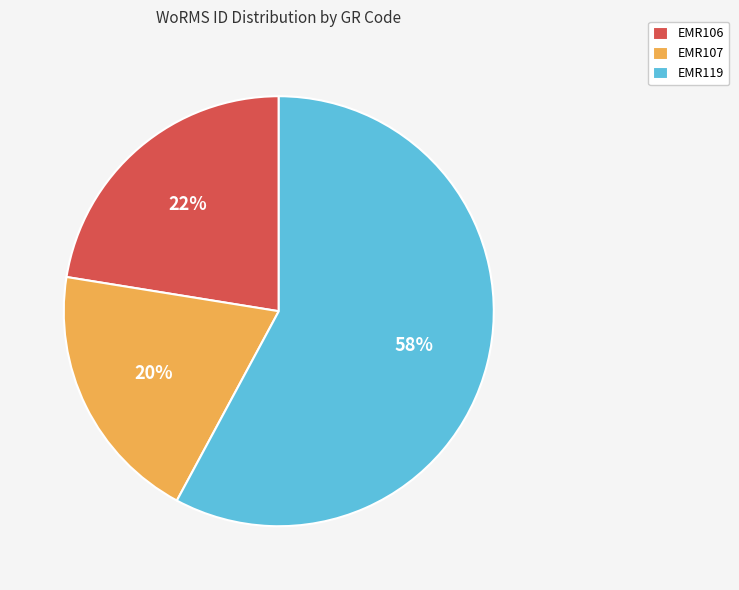

To the nearest percent, what is the difference between the EMR107 and EMR119 slice percentages?

38%